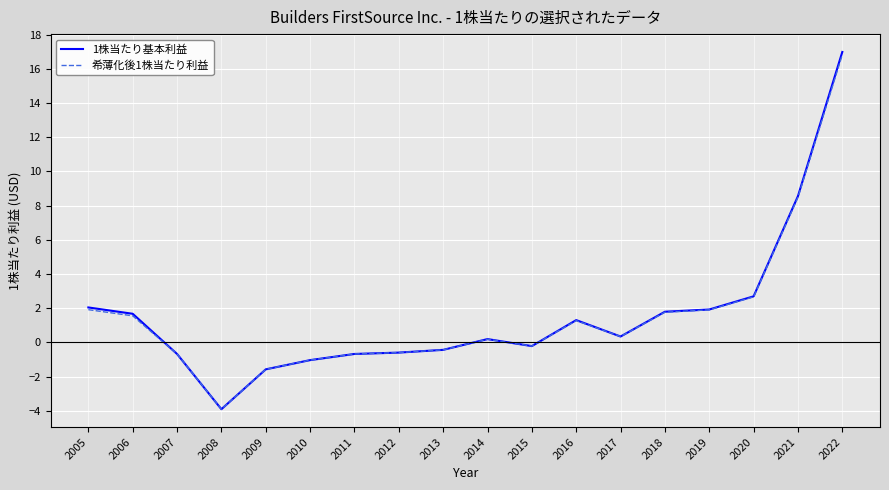

At which category does 希薄化後1株当たり利益 reach its first local valley?

2008